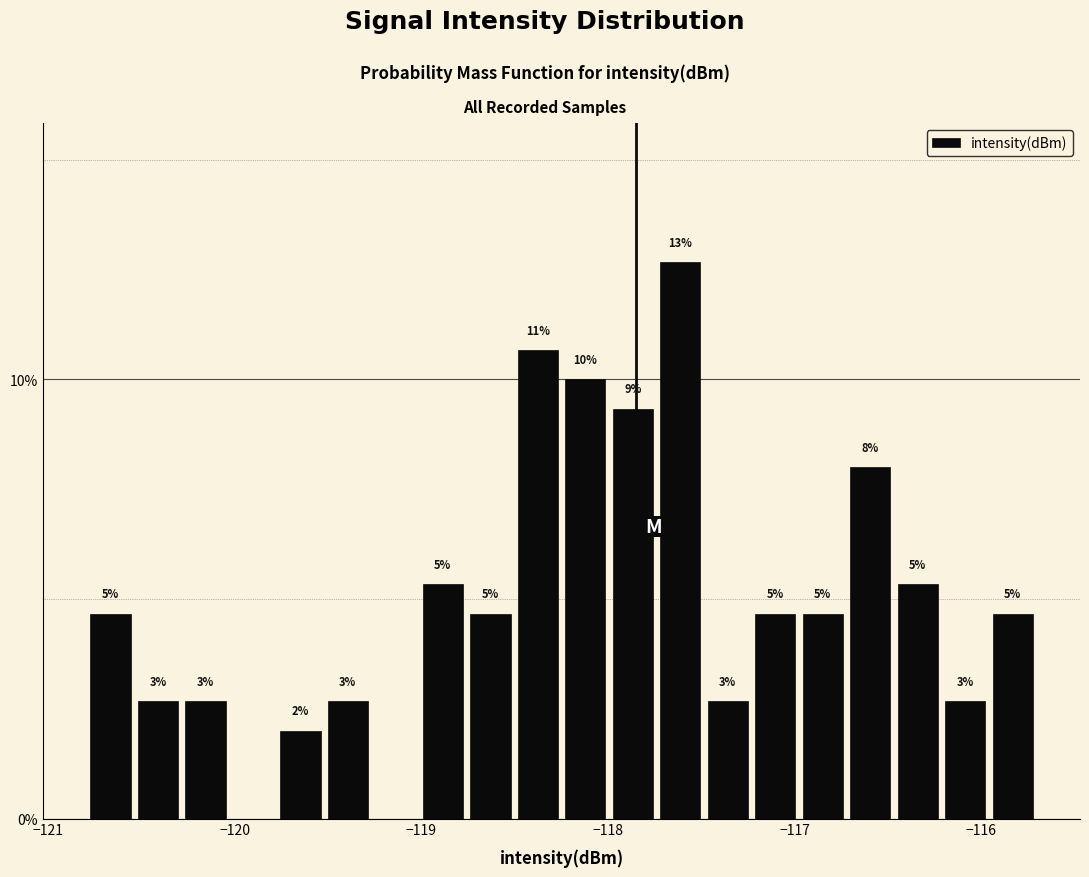

Read against the x-axis, roughly where is the centre of the tallest bar?

-117.6